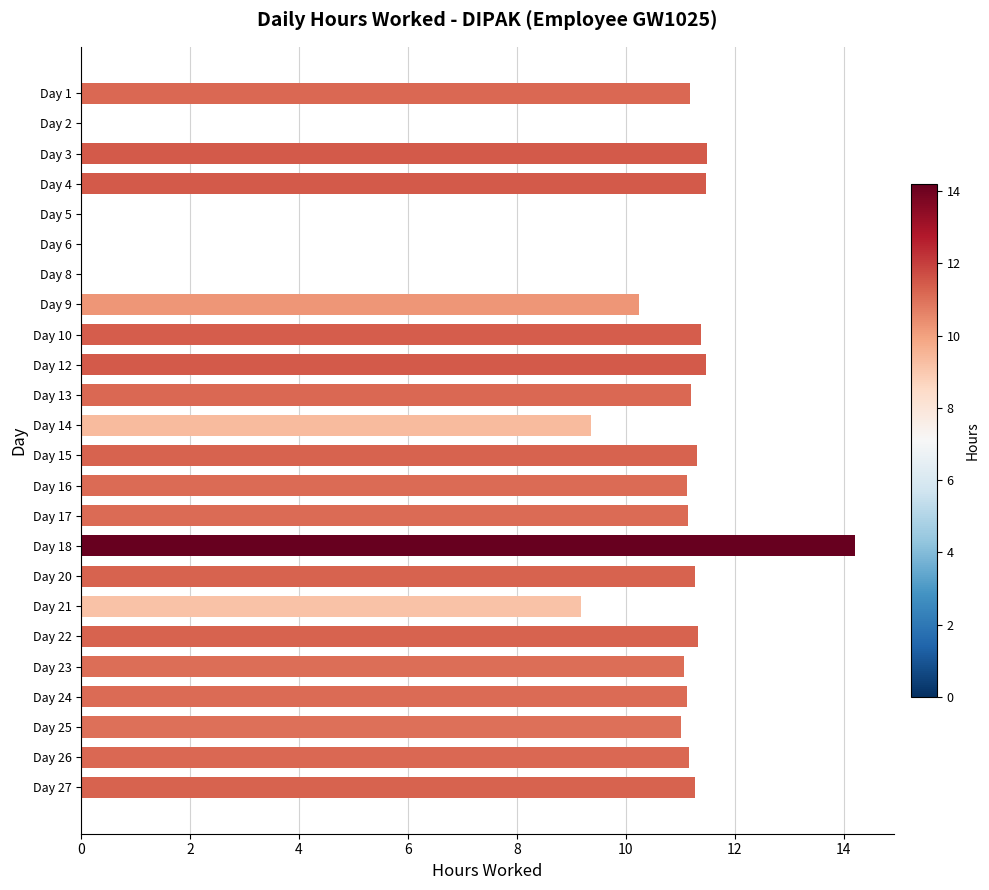

Which category has the highest value across all series?

Day 18